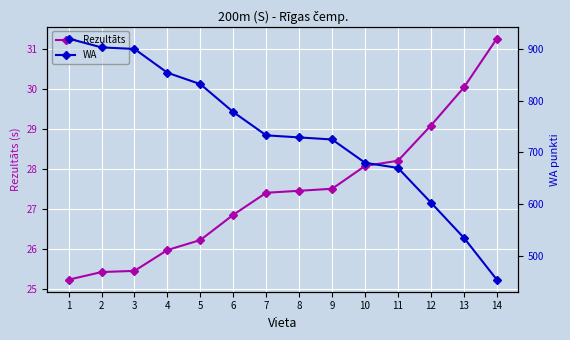

What is the spread (max minus min) of values at 7?

705.6